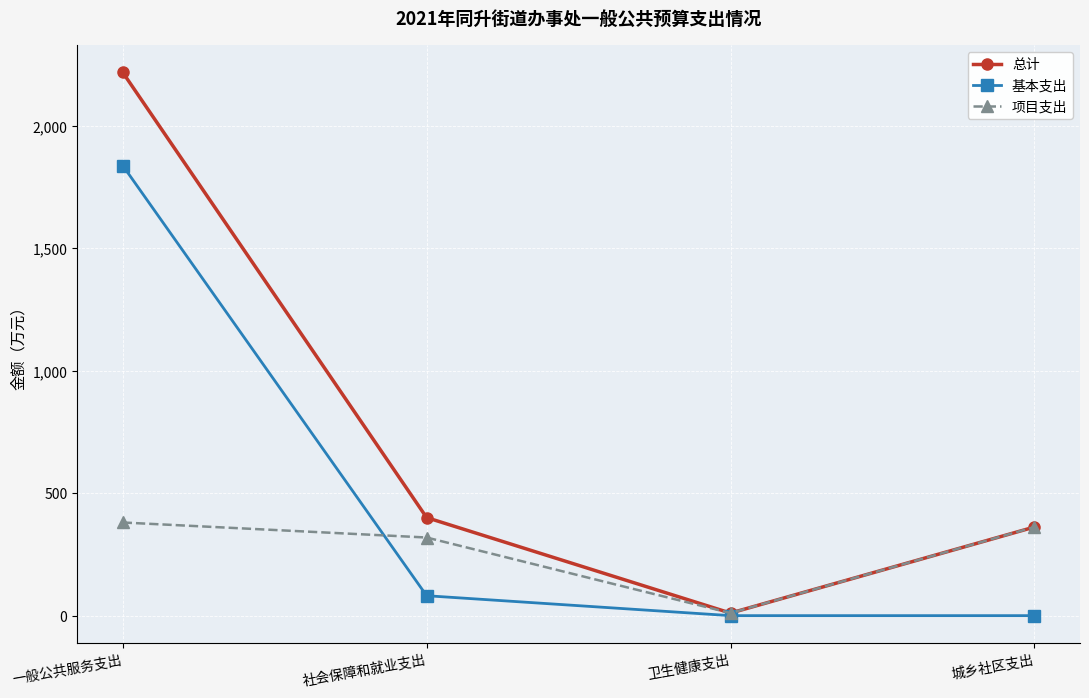

Is the value of 基本支出 at 城乡社区支出 greater than the value of 项目支出 at 一般公共服务支出?

No